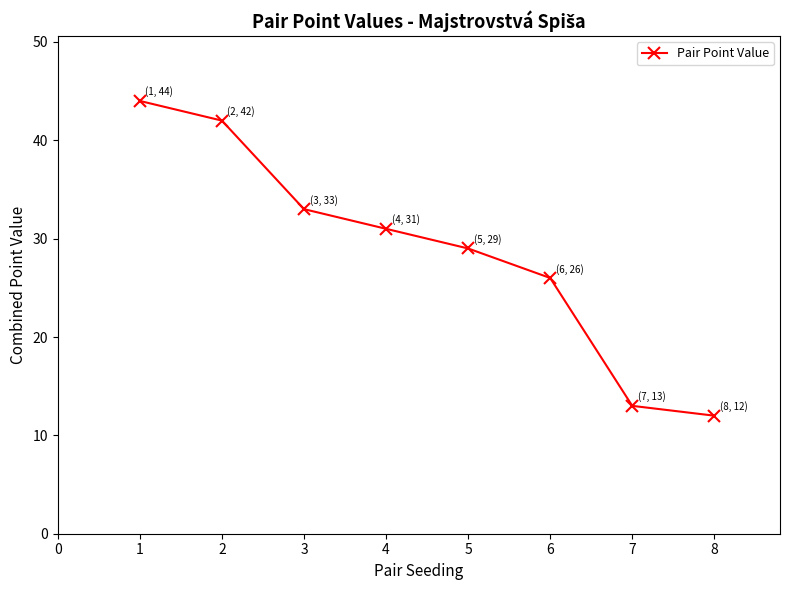

Rank the categories by value from lowest to highest.

8, 7, 6, 5, 4, 3, 2, 1